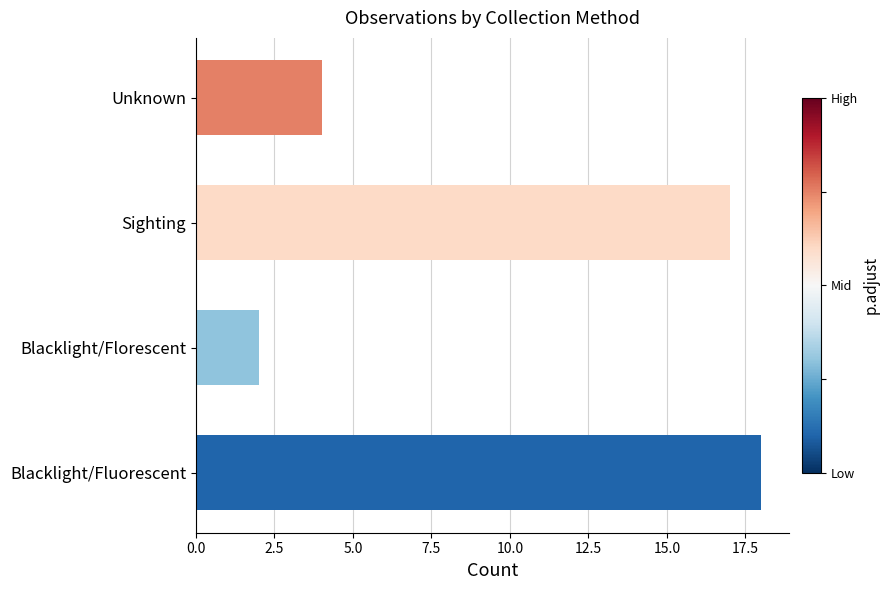

Where is the data nearest to the value 10?

Unknown